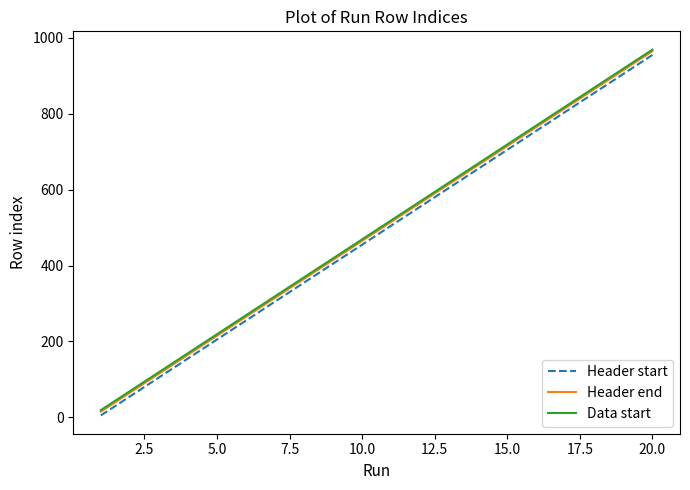

True or false: Header start and Data start intersect in this chart.

False